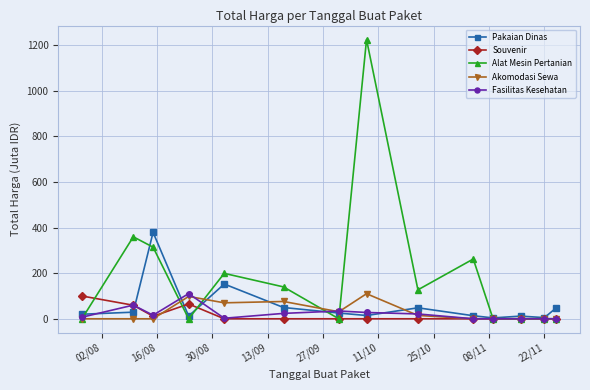

Which series has the largest total across all categories?

Alat Mesin Pertanian